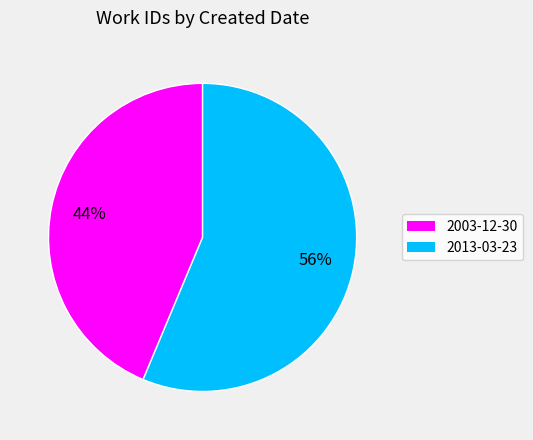

Count the number of slices in the pie.

2